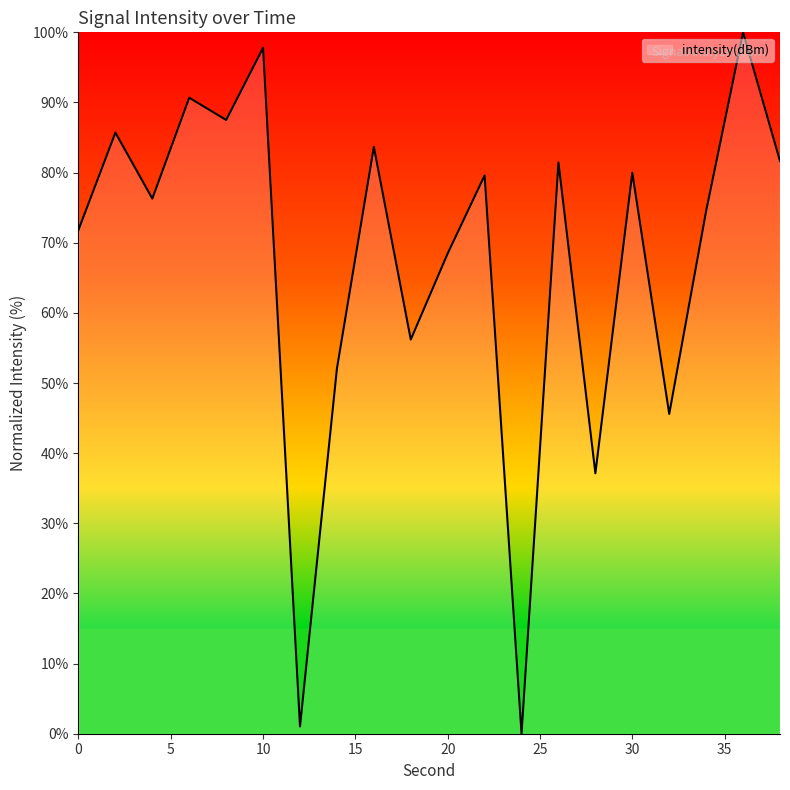

What is the maximum value shown in the chart?

100.0